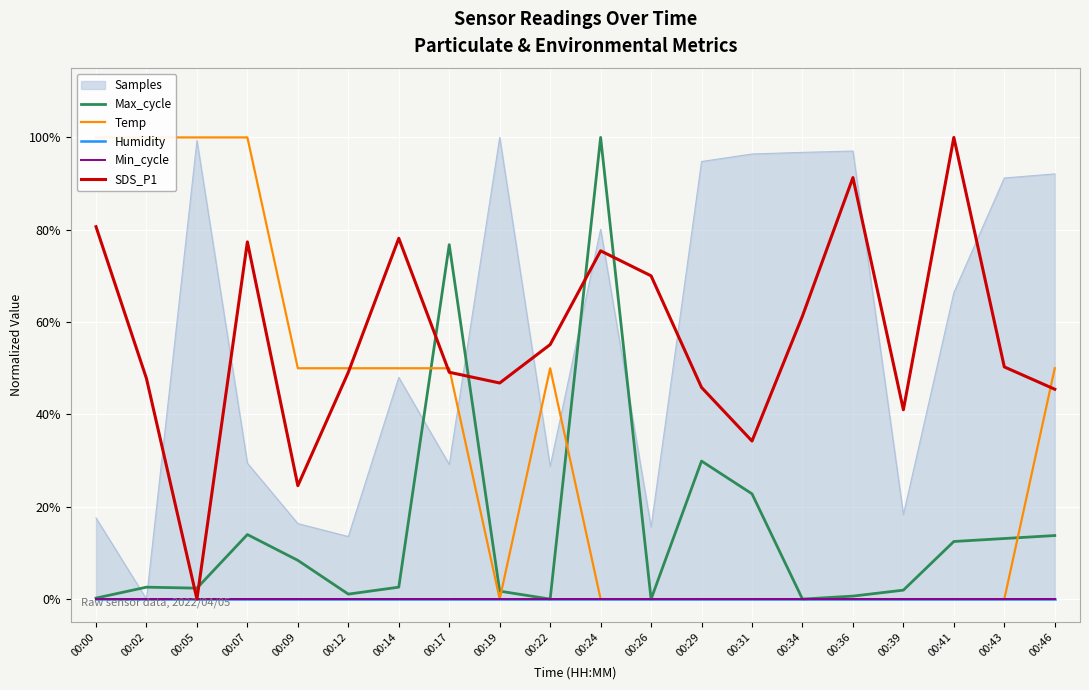

True or false: Temp and Min_cycle intersect in this chart.

False